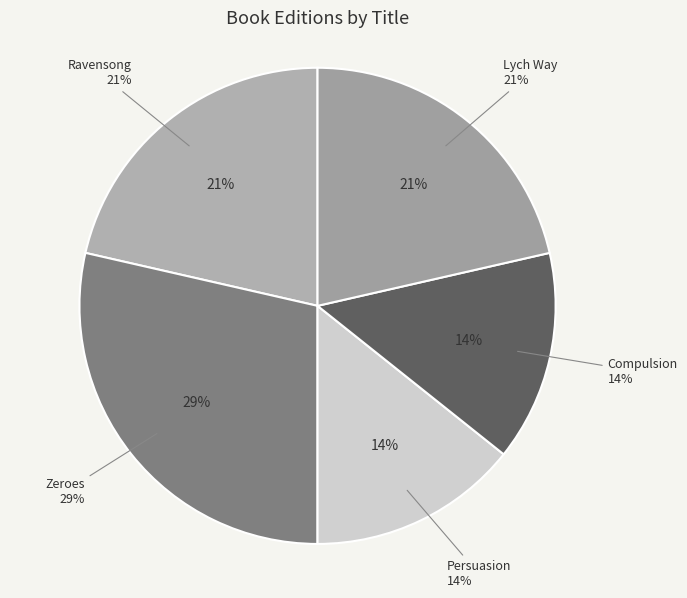

Which slice is the smallest?

Persuasion